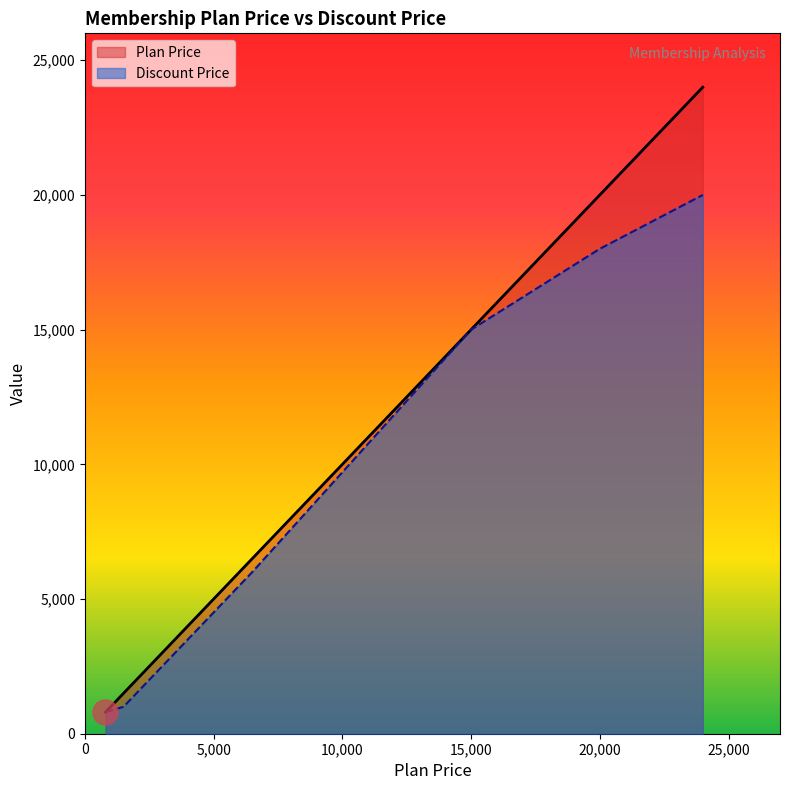

True or false: Plan Price and Discount Price cross at least once.

False